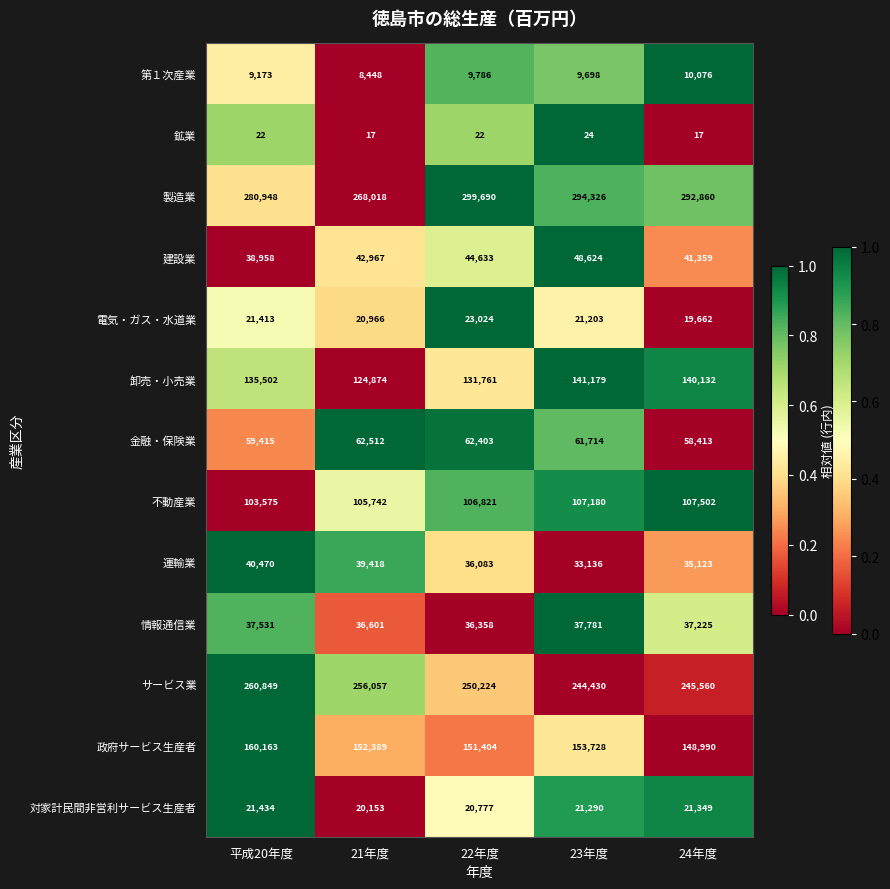

True or false: 金融・保険業 has a value of 17908 at 23年度.

False